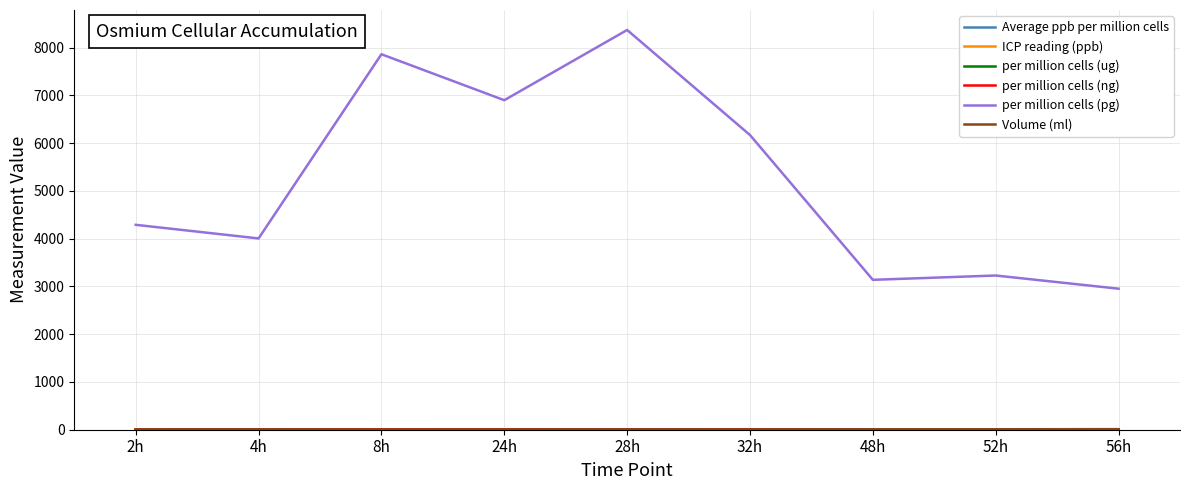

What is the difference between the highest and lowest values at 56h?

2953.0